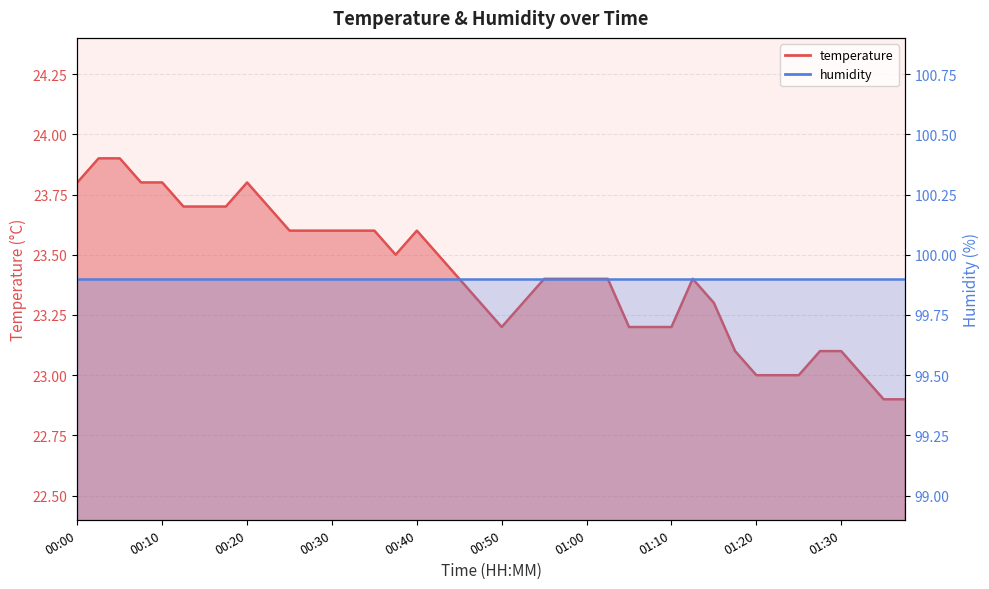

True or false: the data shows 23.6 at 00:27.

True